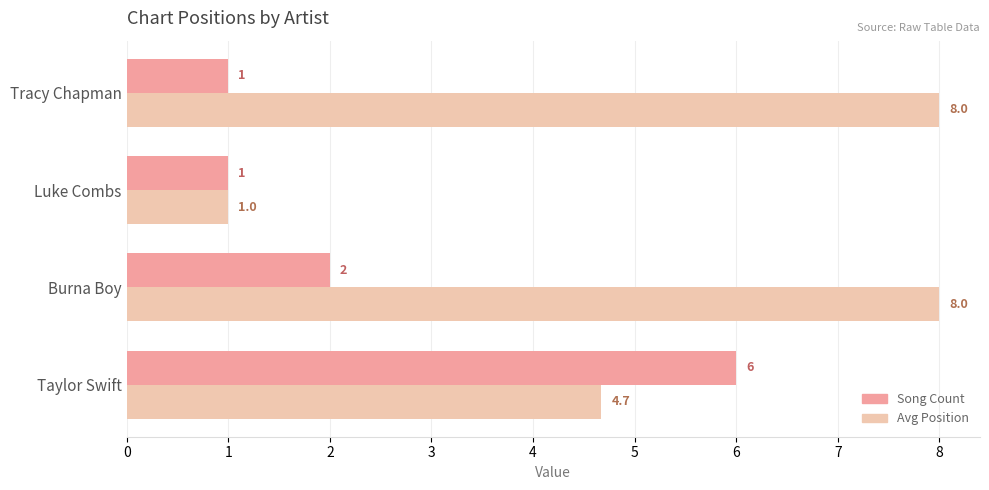

Is the value of Song Count at Taylor Swift greater than the value of Avg Position at Taylor Swift?

Yes